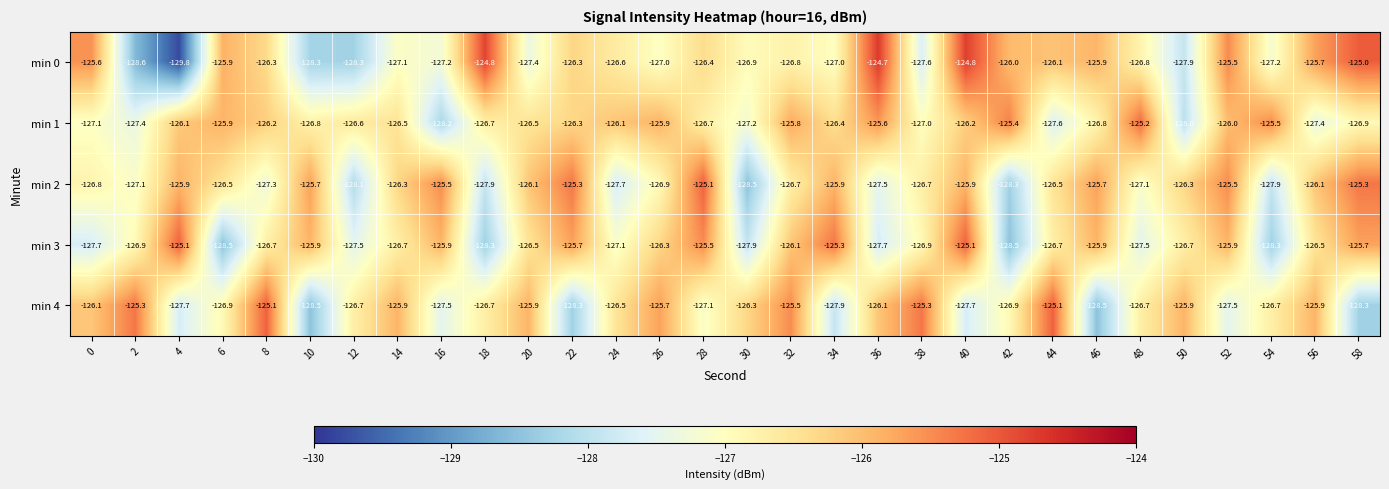

At which category does the chart reach its minimum across all series?

4